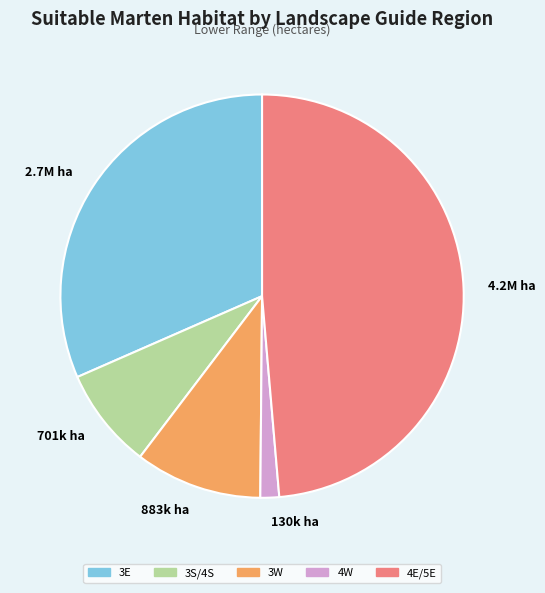

Is the sum of 3W and 3E greater than half?

No